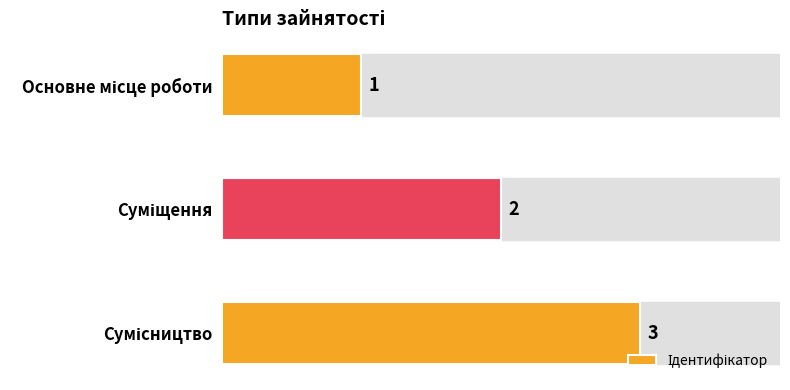

What is the value of the 2nd bar from the top?

2